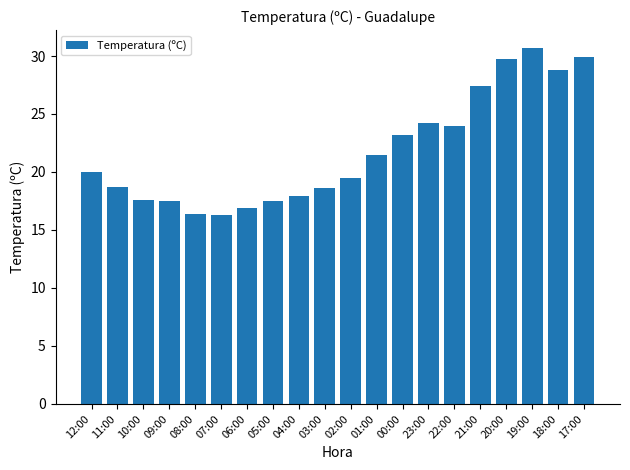

What is the difference between the maximum and second lowest values?

14.3